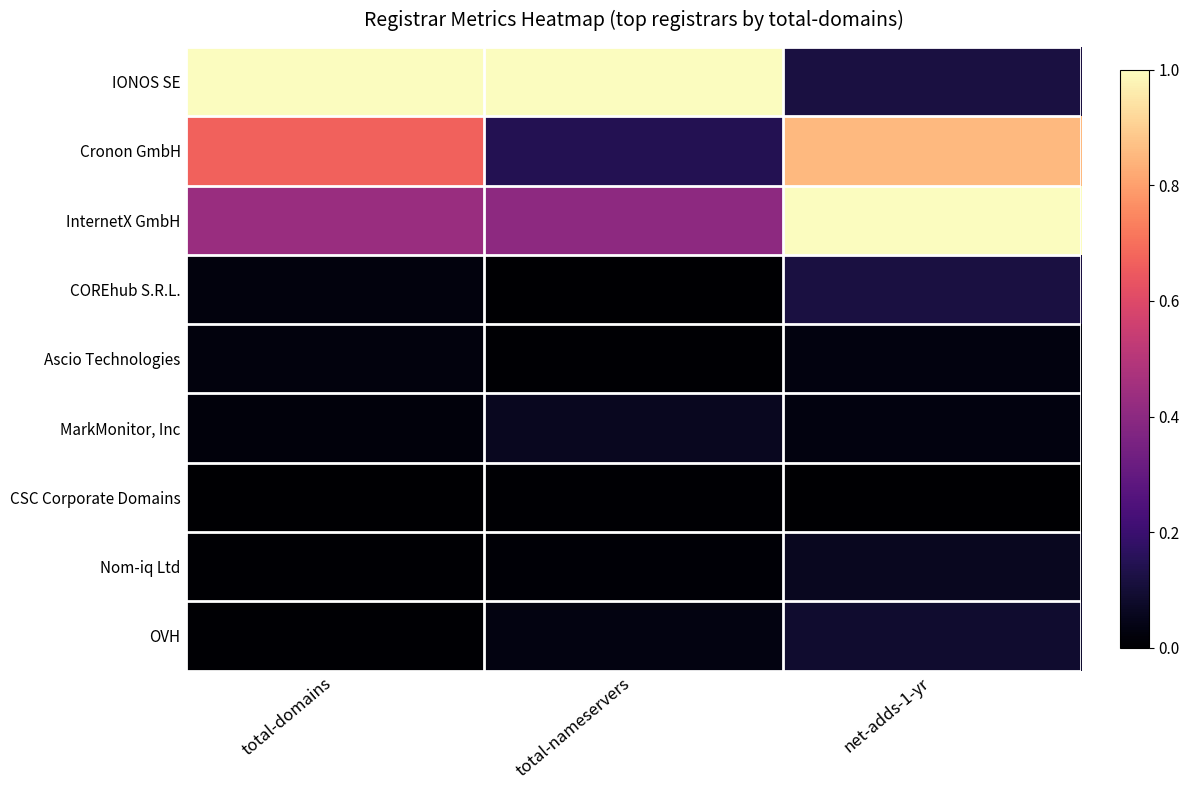

What is the spread (max minus min) of values at total-domains?

1.0